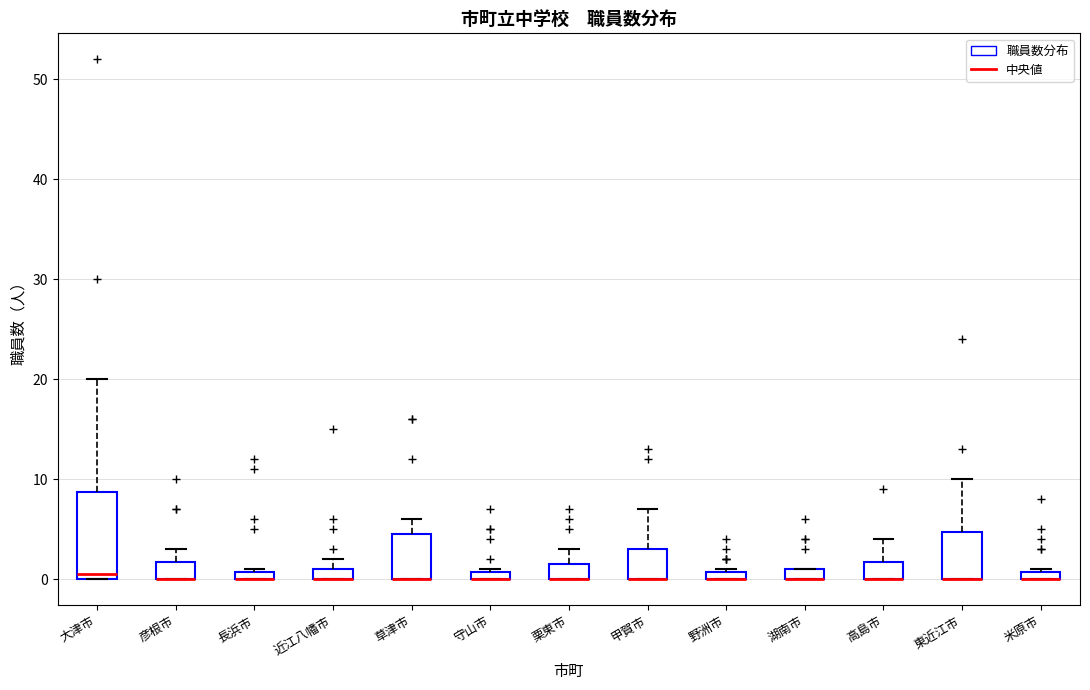

Which box is the tallest, from its lower edge to its upper edge?

大津市